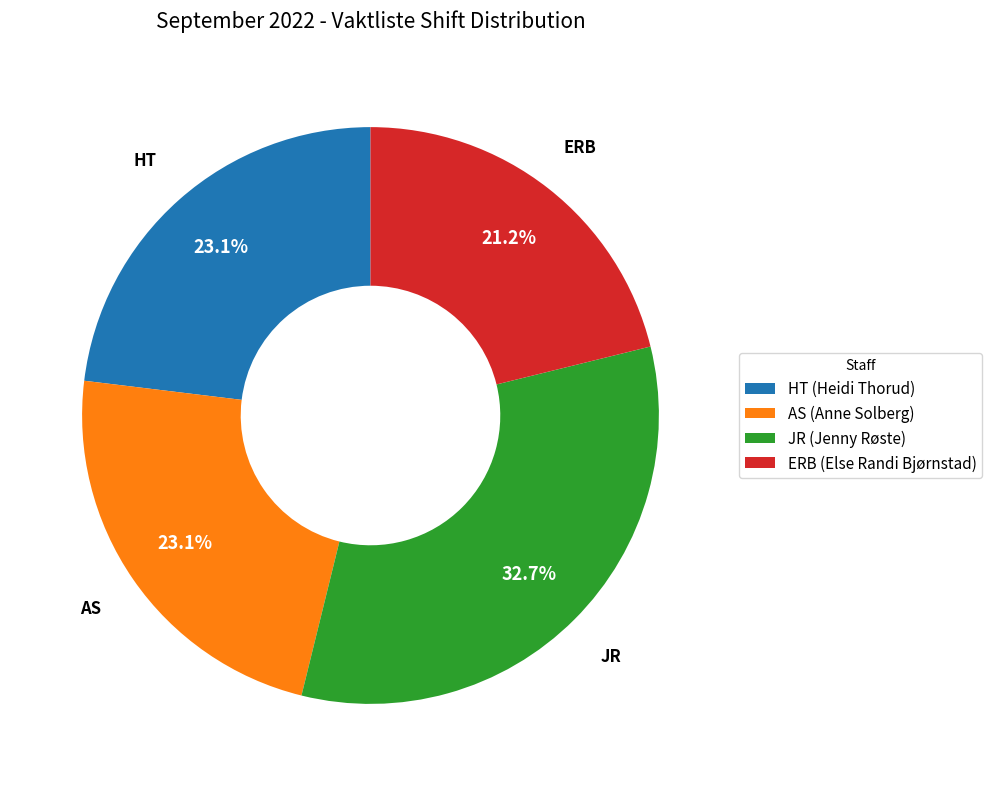

Combined, do JR (Jenny Røste) and HT (Heidi Thorud) account for over 50%?

Yes